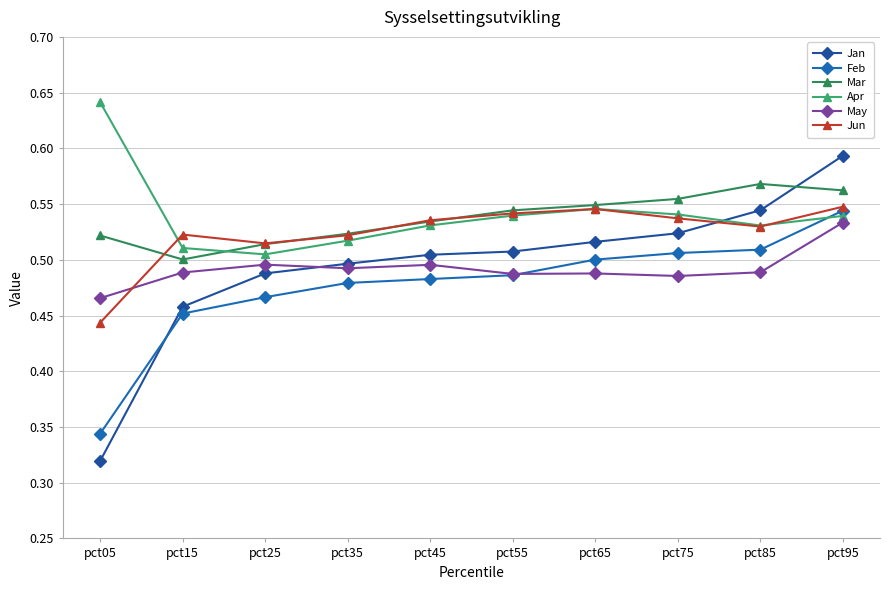

Is it true that Feb equals 0.5 at pct25?

True